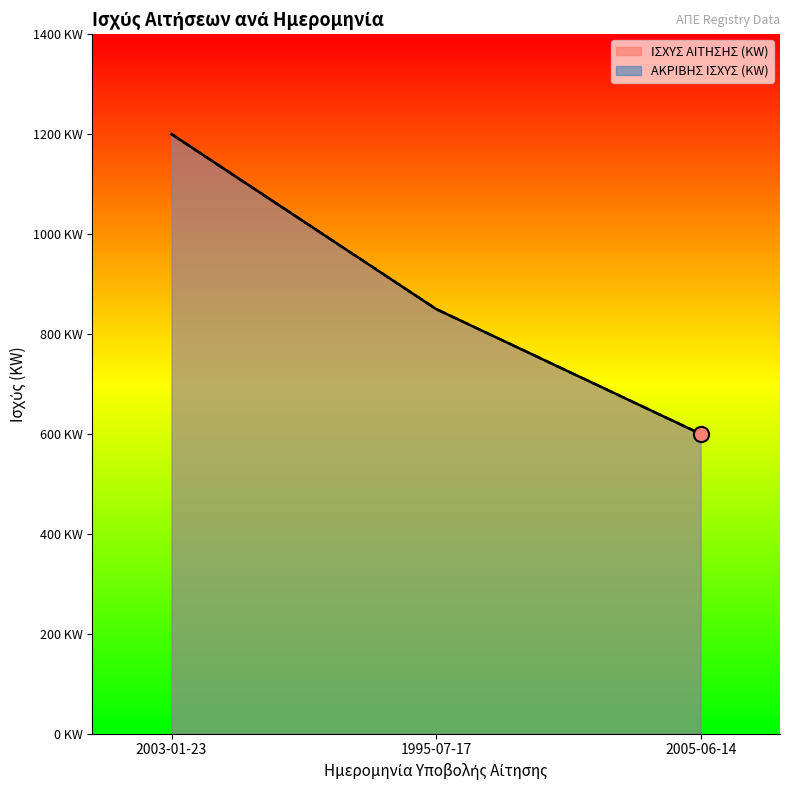

At which category is the sum across all series the highest?

2003-01-23